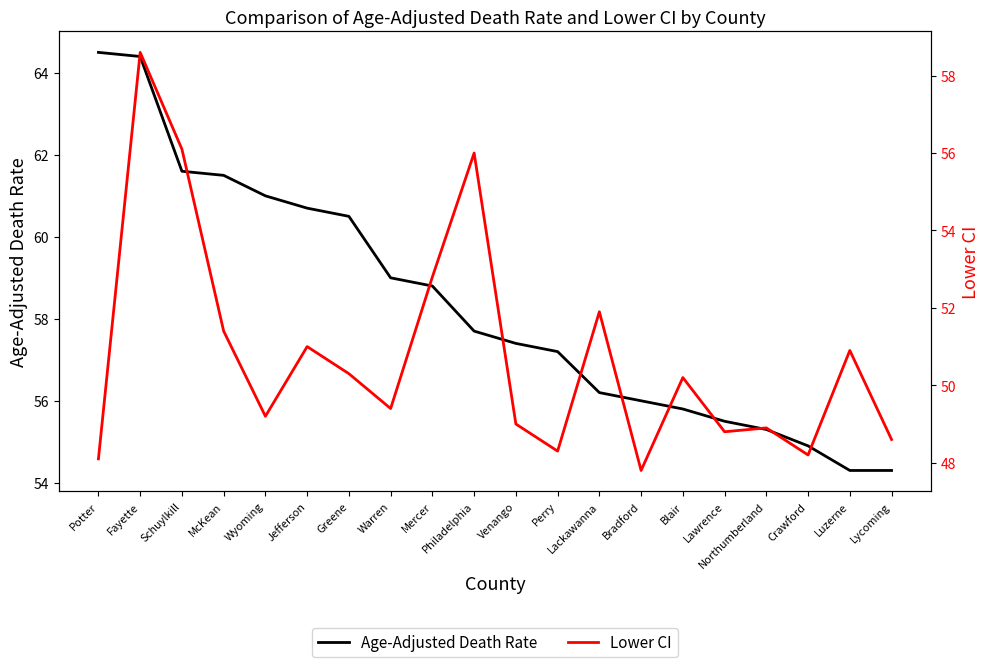

How many lines are shown in the chart?

2